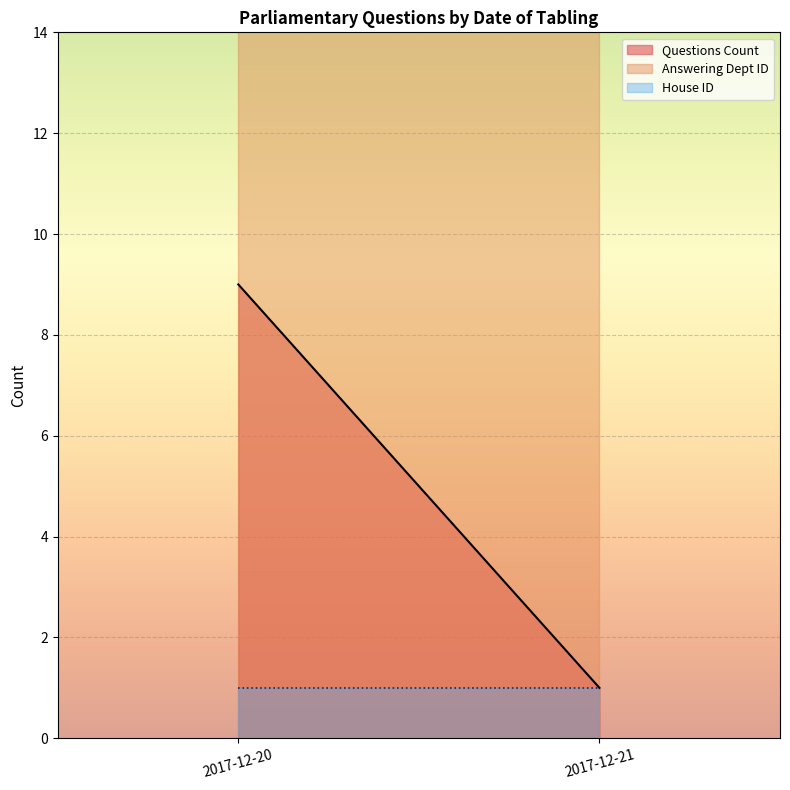

True or false: Questions Count and Answering Dept ID intersect in this chart.

False